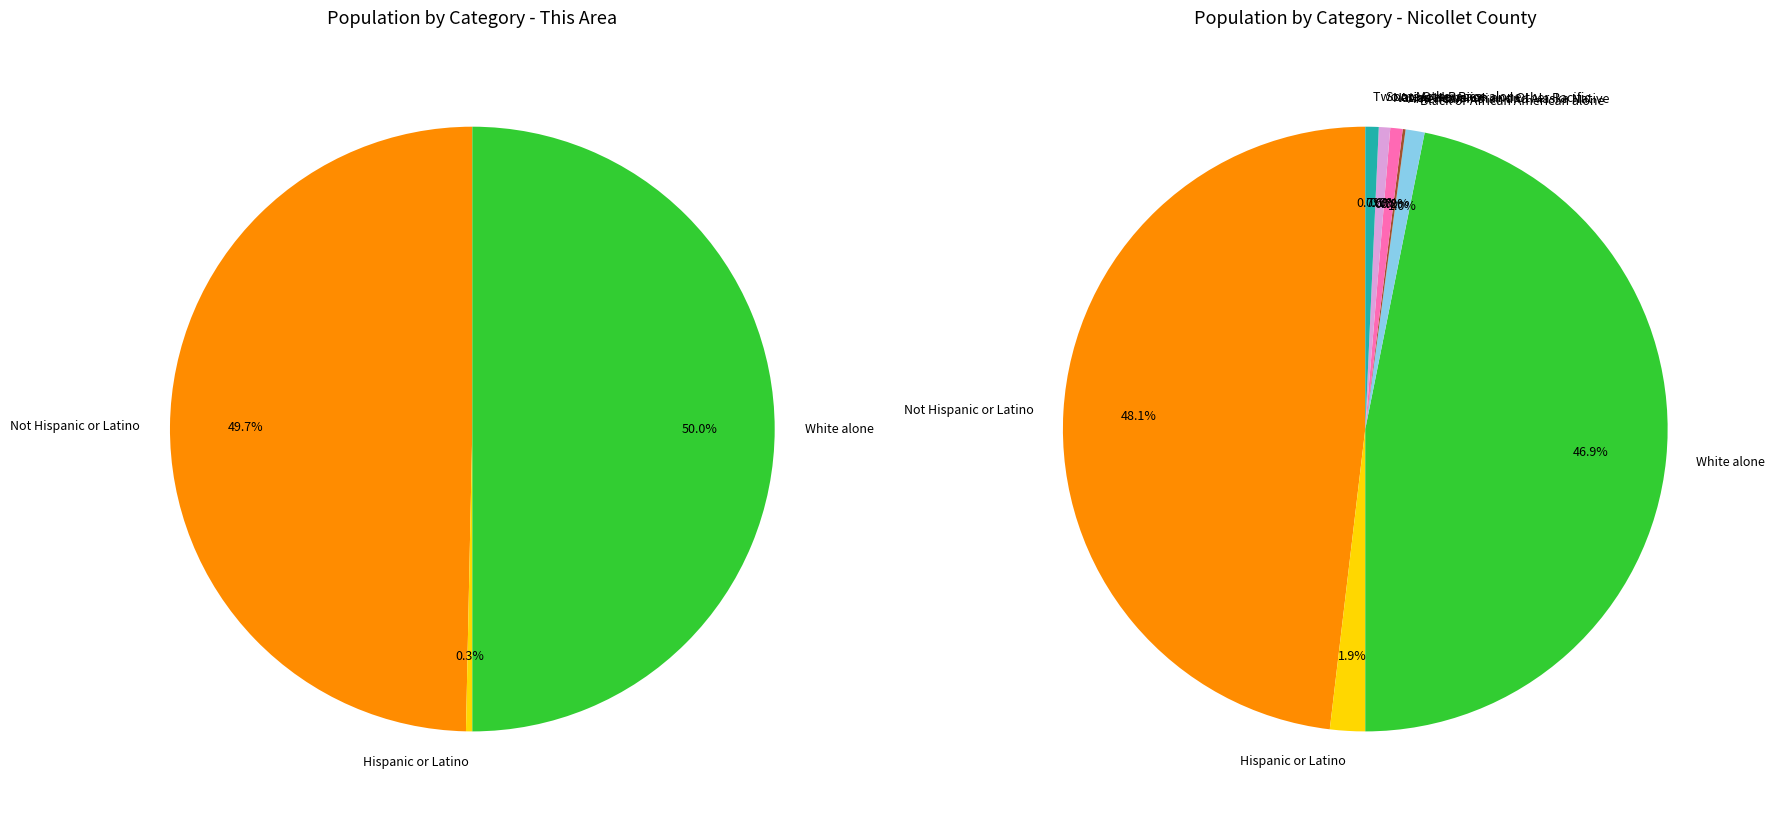

What is the difference between the highest and lowest values at 18 years and over?

25228